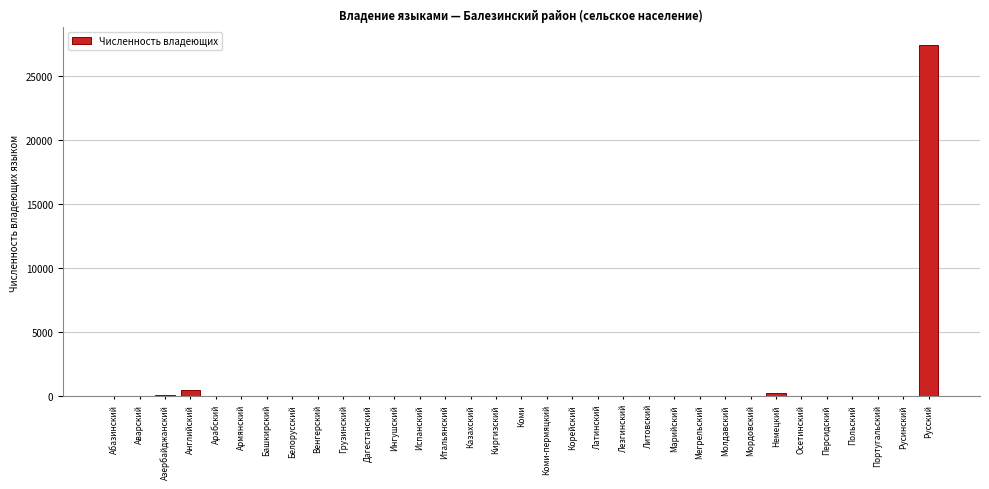

What is the maximum value shown in the chart?

27378